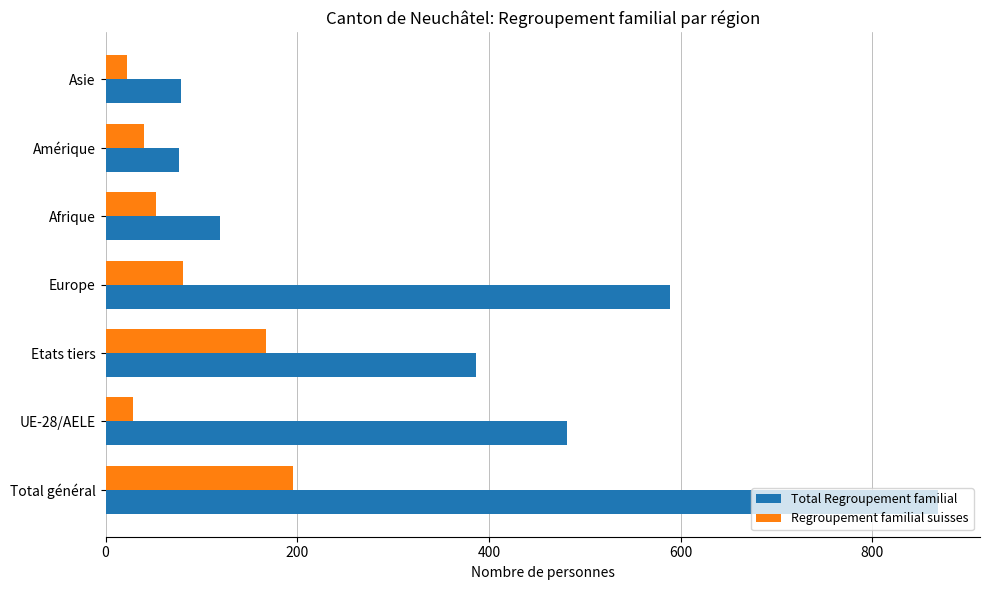

Which series has the largest total across all categories?

Total Regroupement familial